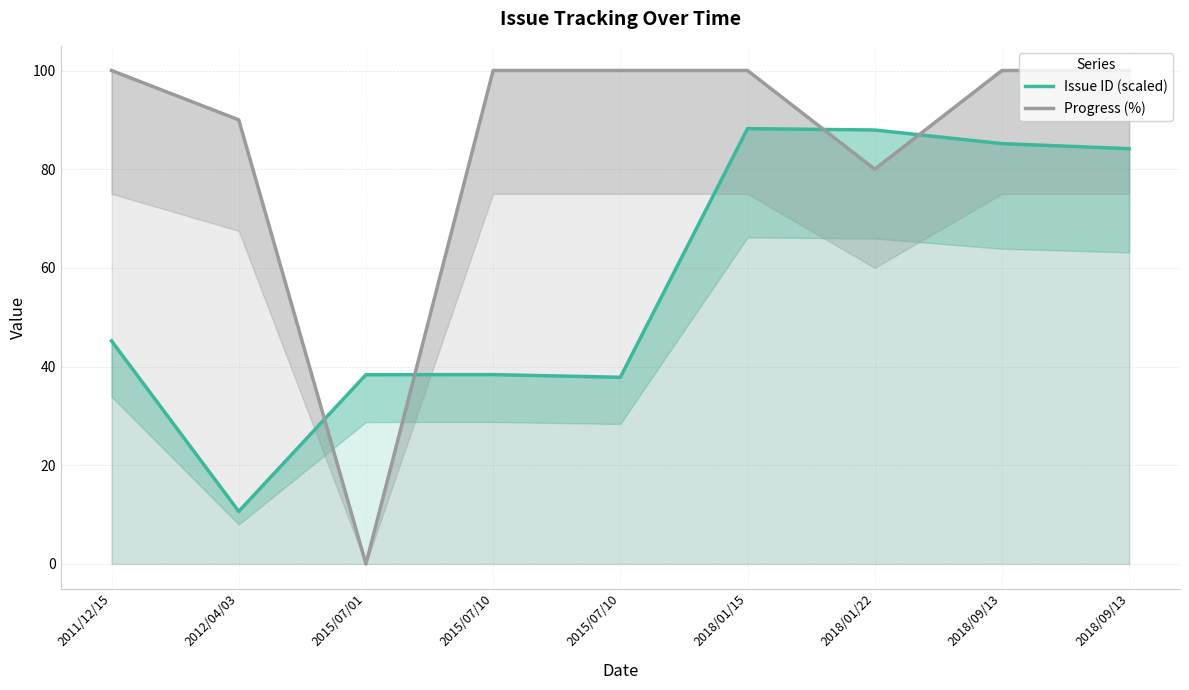

Which series has the largest total across all categories?

Progress (%)